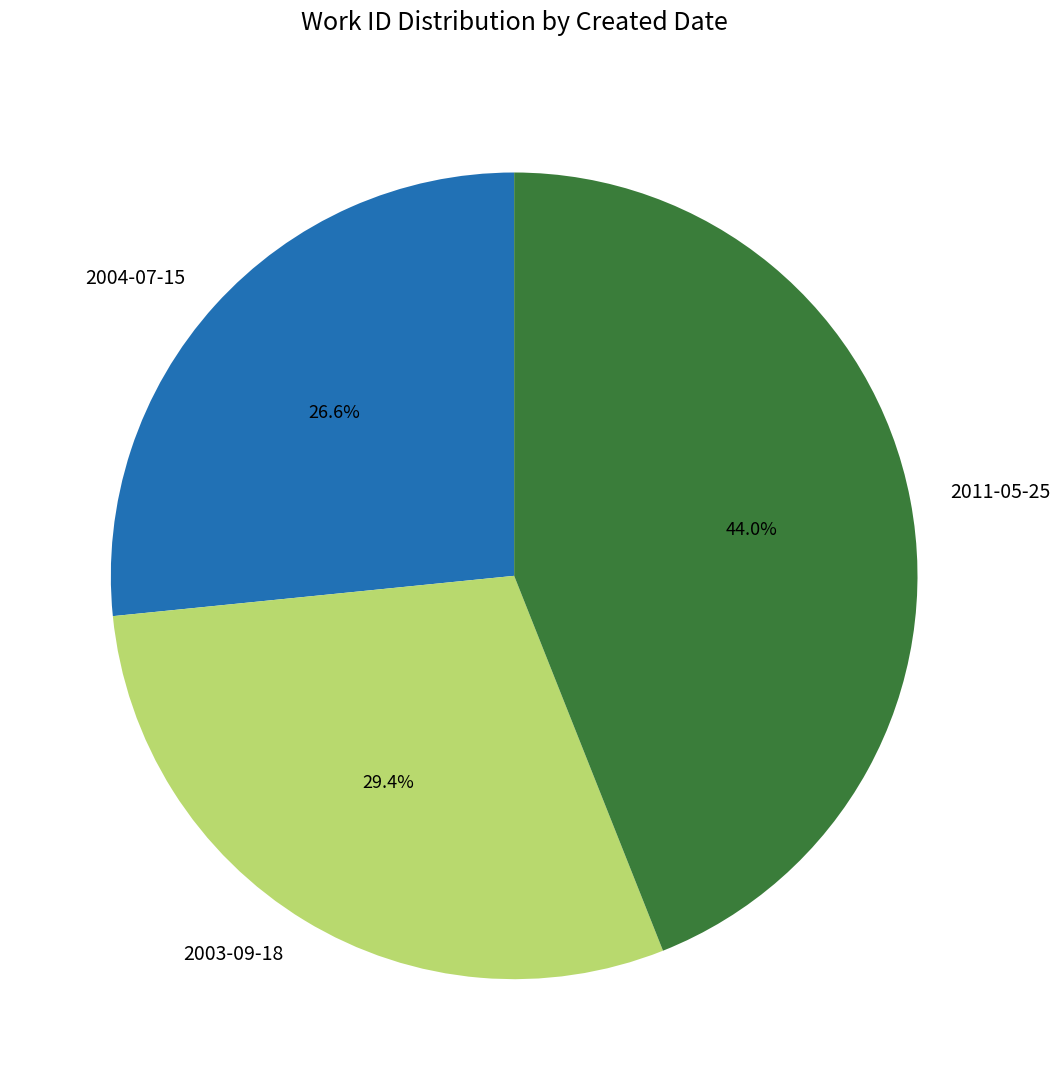

What is the ratio of the value at 2011-05-25 to the value at 2004-07-15?

1.7